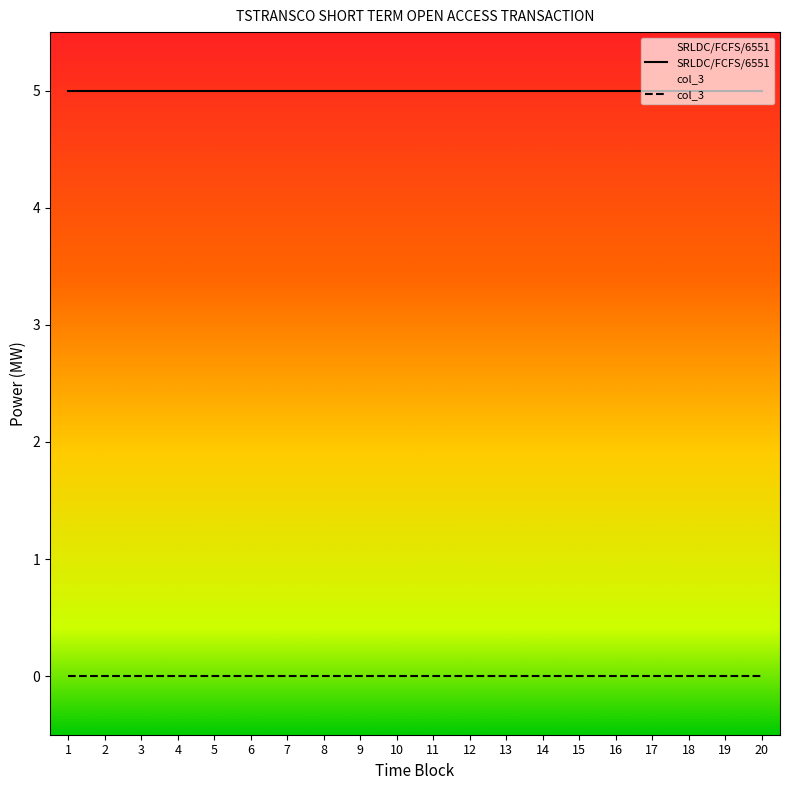

At which label does col_3 reach its peak?

1